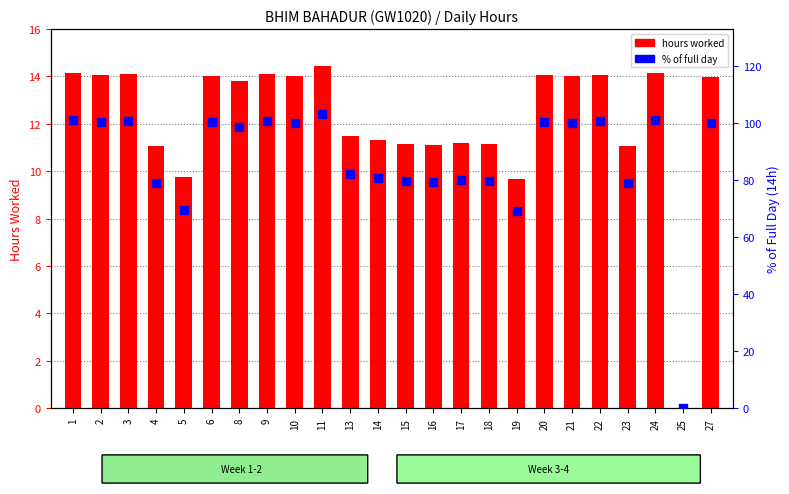

Which series has the largest total across all categories?

percentile rank within the sample